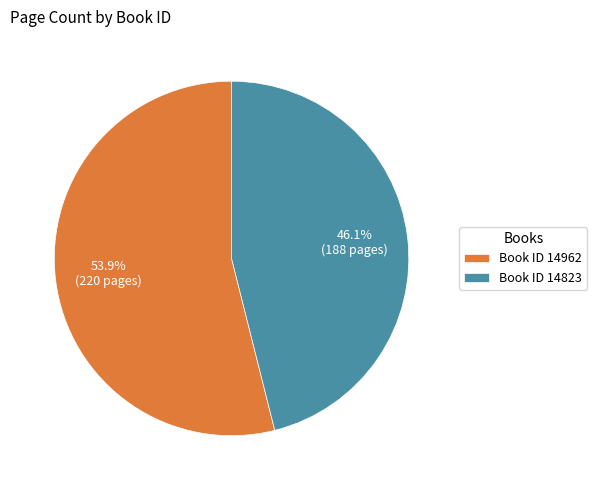

What is the majority slice?

Book ID 14962